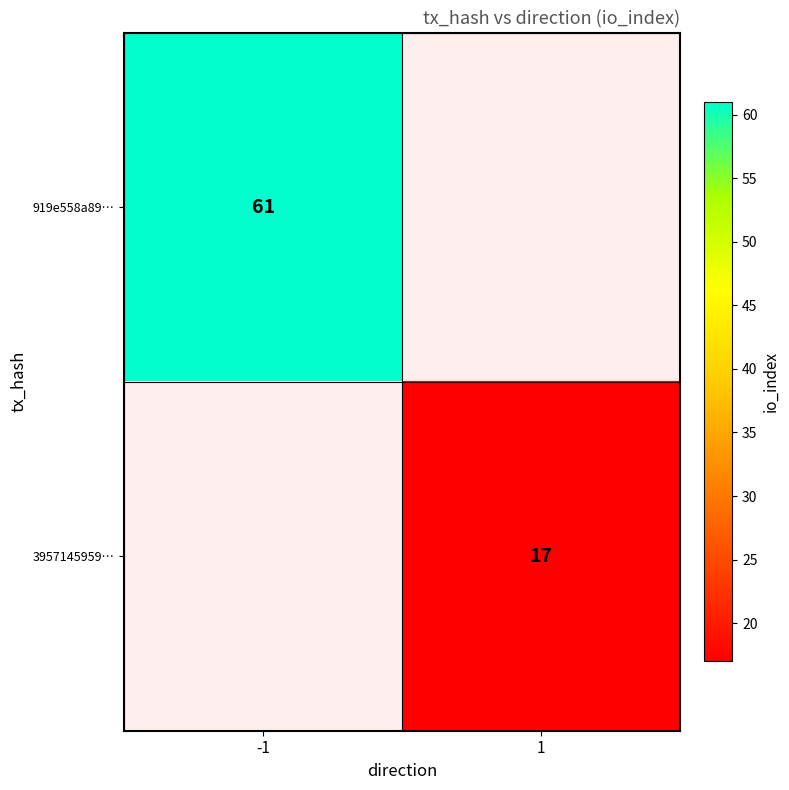

Is it true that 3957145959… equals 10 at 1?

False